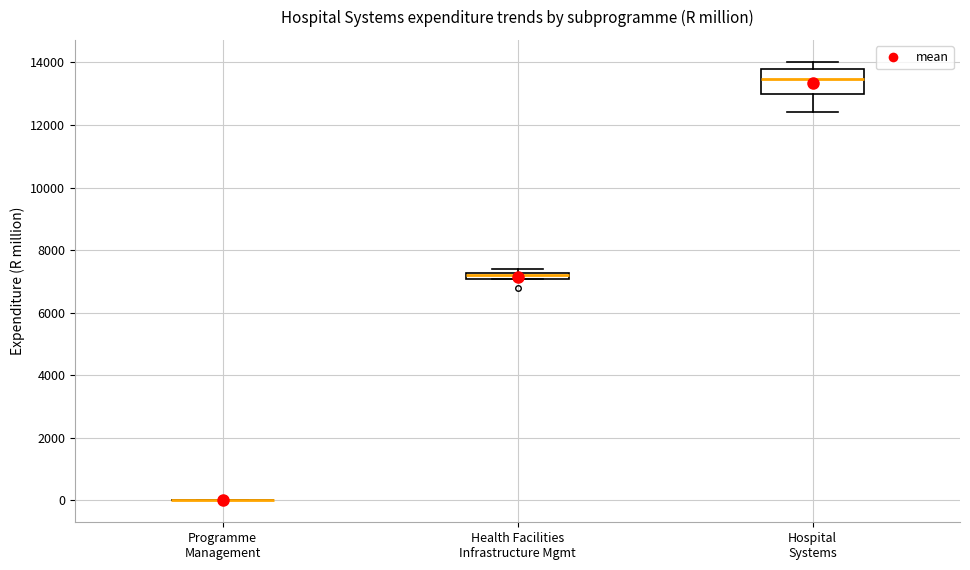

Which box is the tallest, from its lower edge to its upper edge?

Hospital Systems